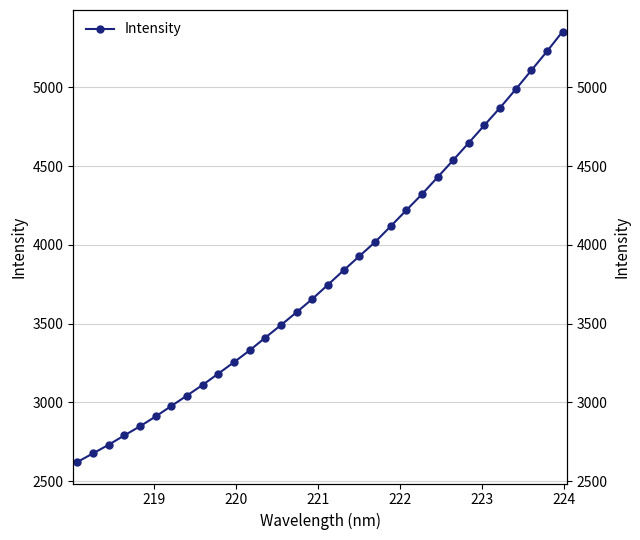

The value at 11 is 726.5. True or false?

False